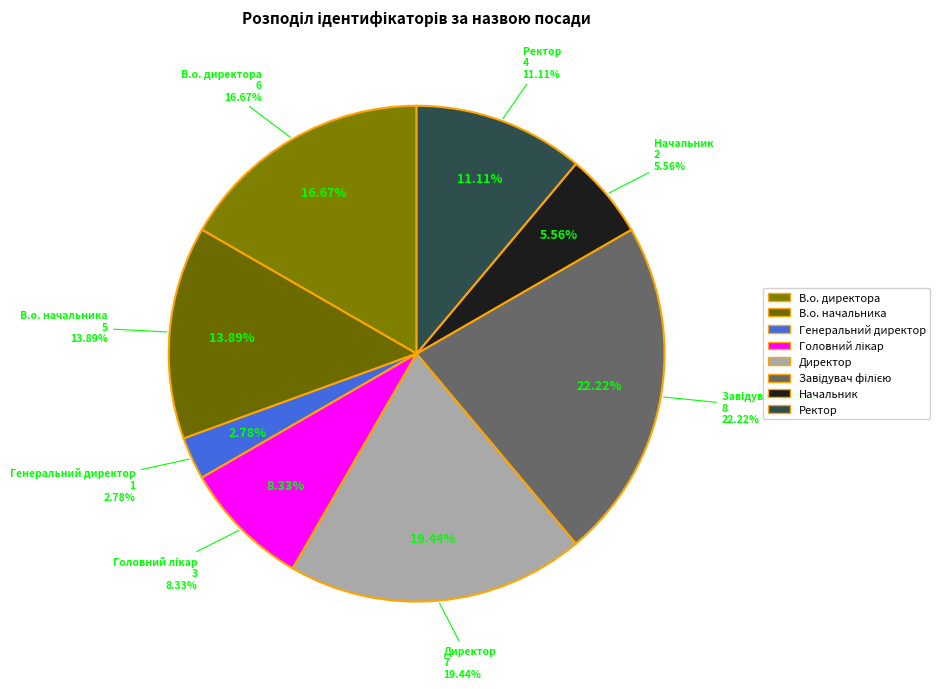

Approximately how many times larger is the value at Ректор compared to В.о. директора?

0.7